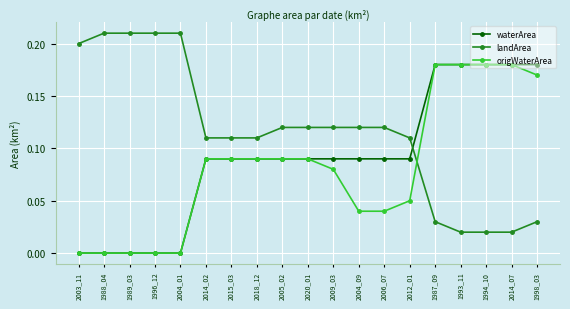

Does the chart have visible grid lines?

Yes